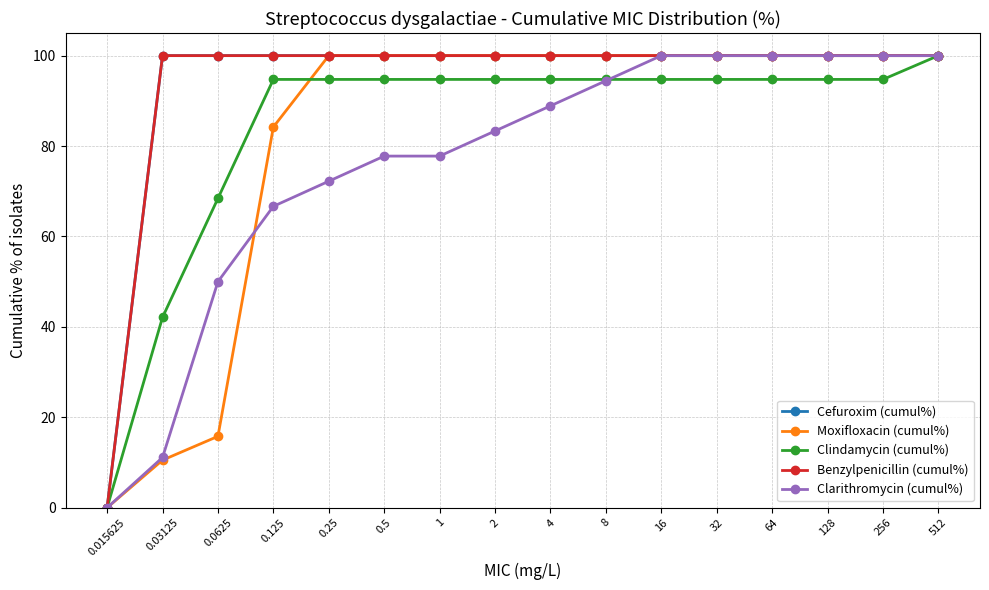

How many series are shown in this chart?

5